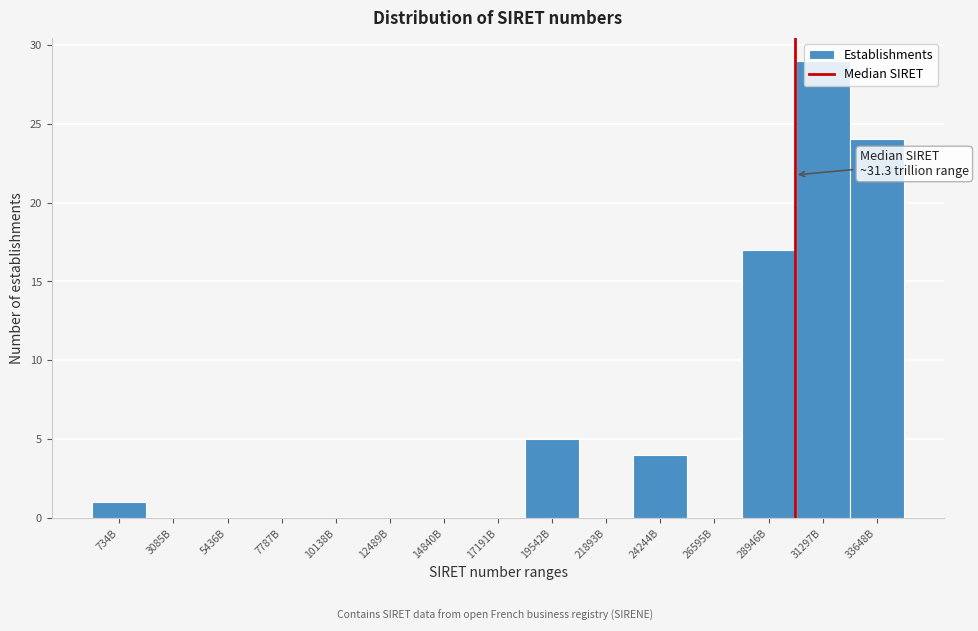

Which label corresponds to the largest value in the chart?

31297B